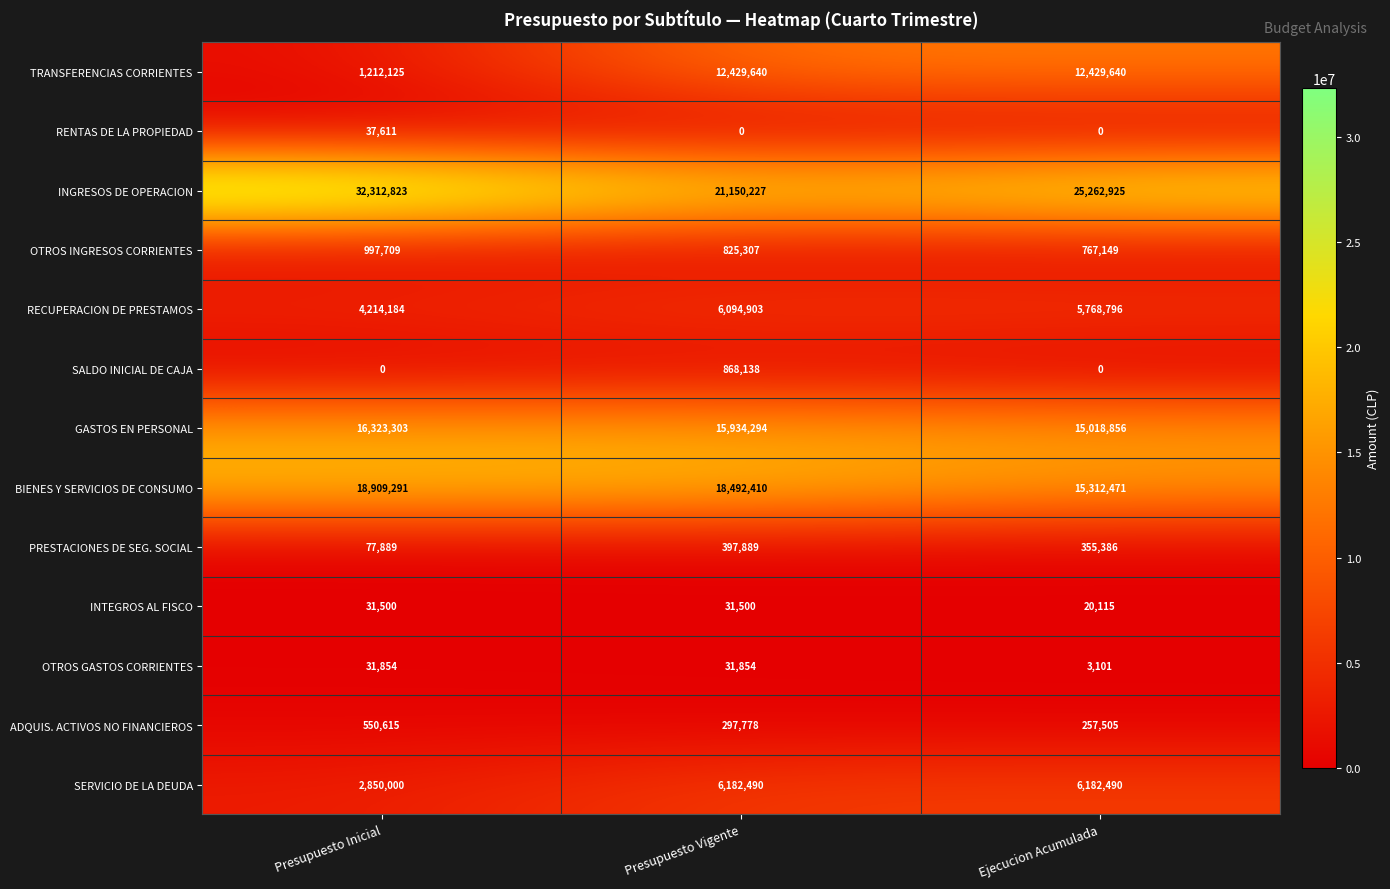

What is the spread (max minus min) of values at Ejecucion Acumulada?

25262925